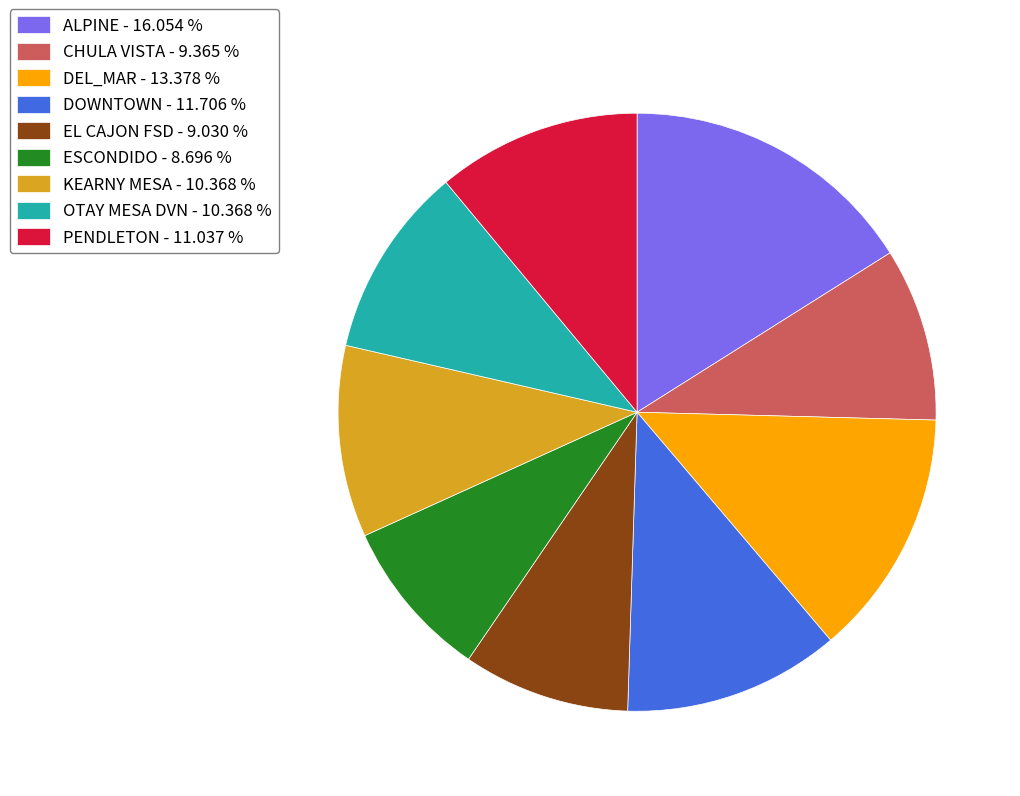

How many segments does this pie chart have?

9